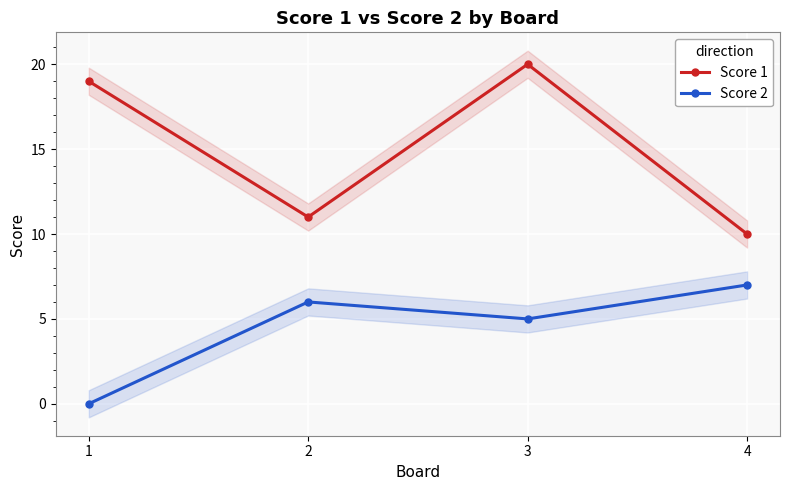

At which category does the chart reach its minimum across all series?

1